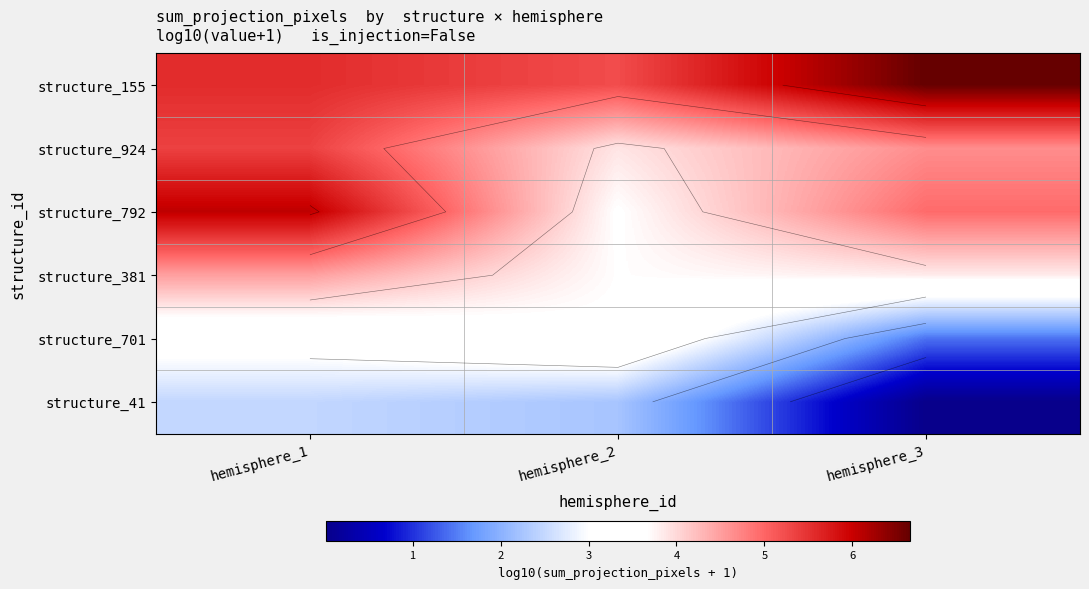

What is the approximate value of structure_792 at hemisphere_3?

4.9